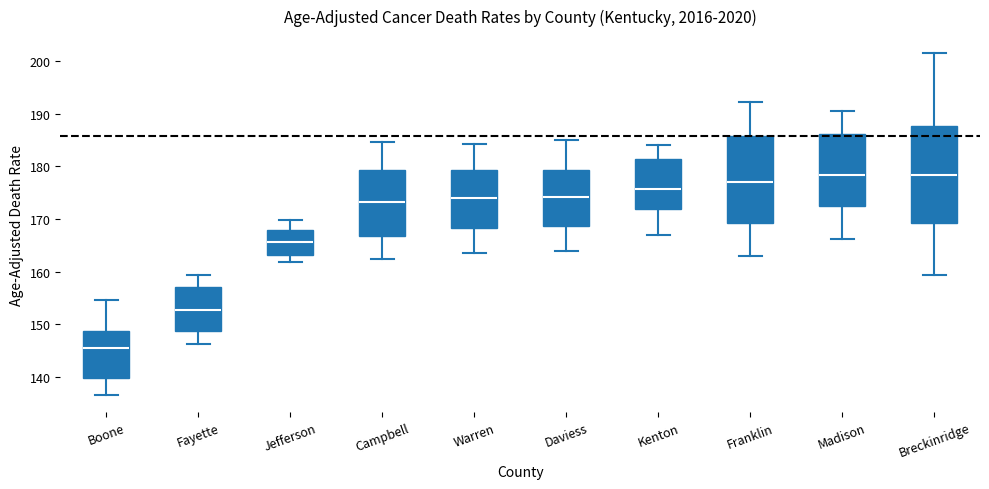

Where is the lower edge of the box for Campbell on the y-axis? The values are not printed on the chart, so give them approximately, as read against the axis.

167